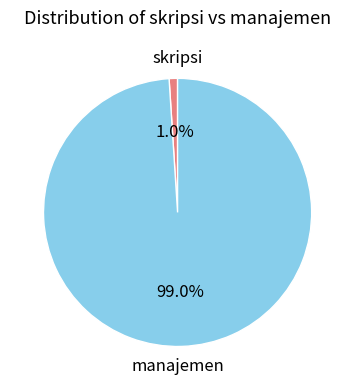

Which has a higher value, manajemen or skripsi?

manajemen